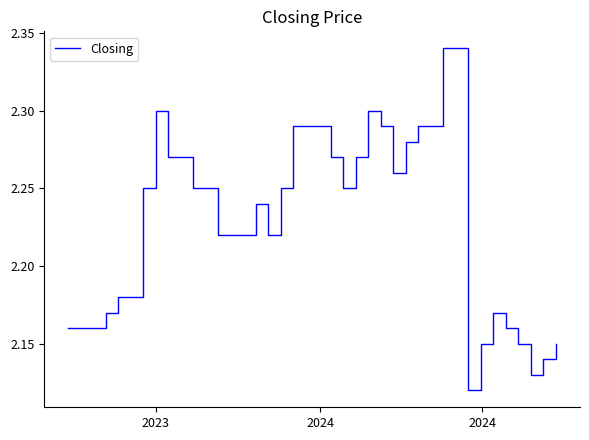

How many lines are shown in the chart?

1